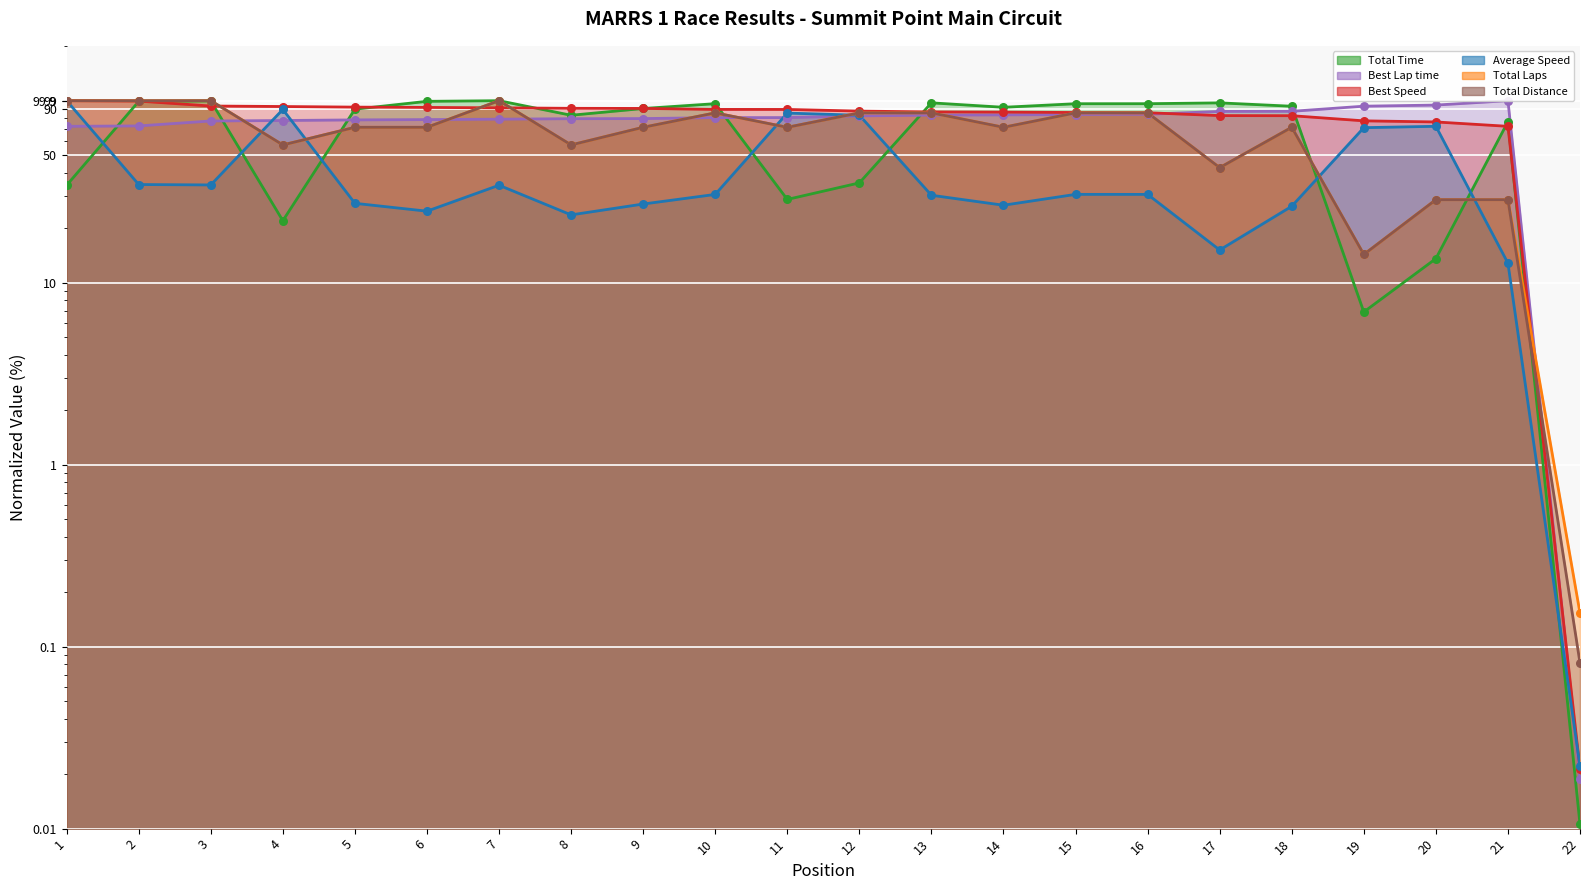

What are all the series names shown in the legend?

Total Time, Best Lap time, Best Speed, Average Speed, Total Laps, Total Distance